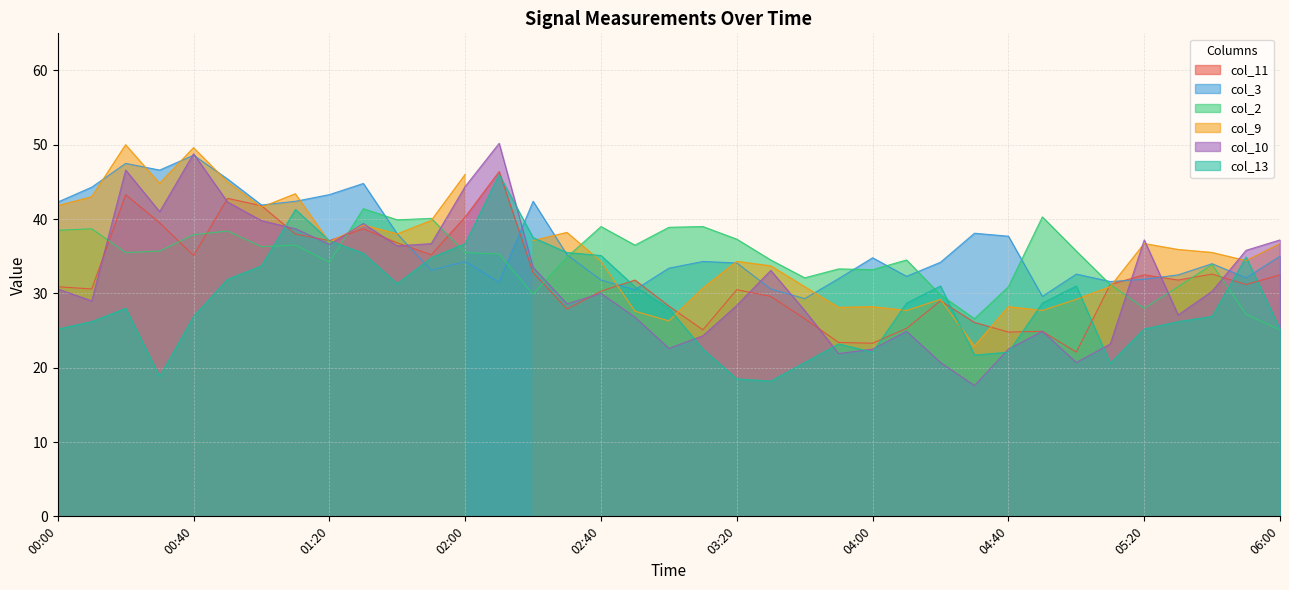

What is the value of the col_3 point at the 5th from the left?

48.6